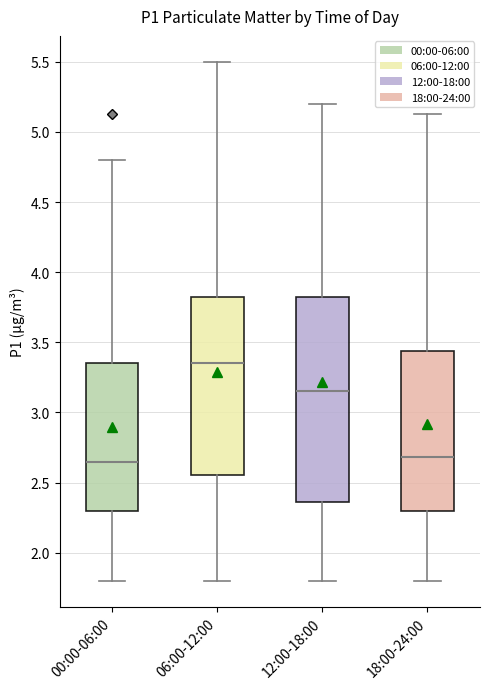

Comparing the boxes themselves (not the whiskers), which one is the tallest?

12:00-18:00